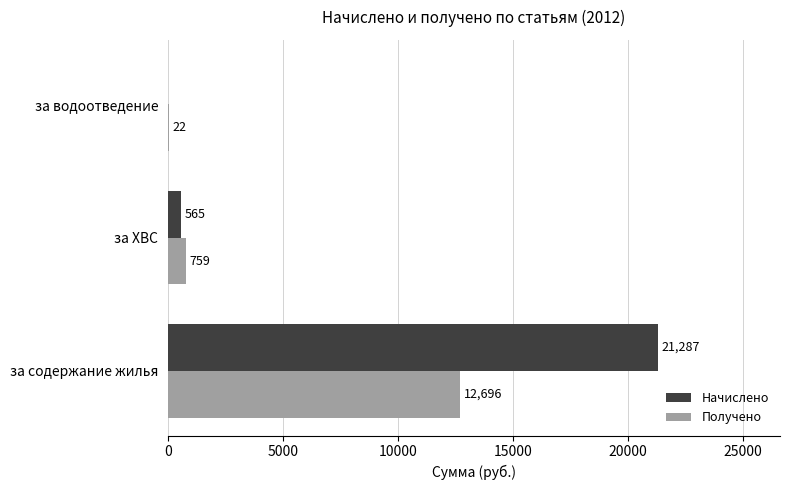

What are all the series names shown in the legend?

Начислено, Получено